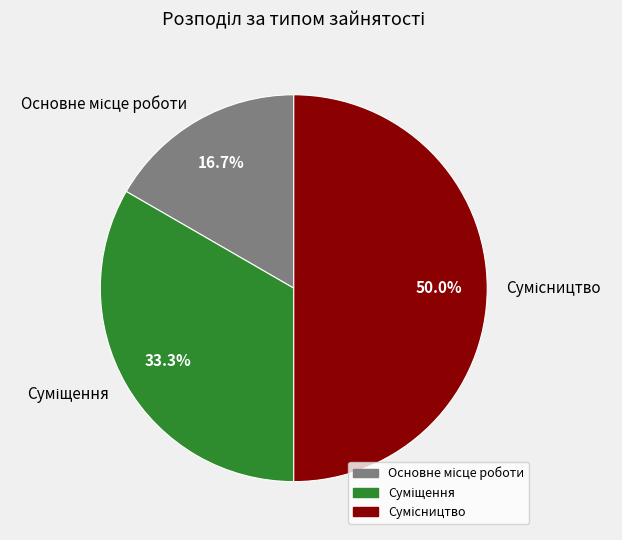

What is the change in value from Основне місце роботи to Сумісництво?

+2